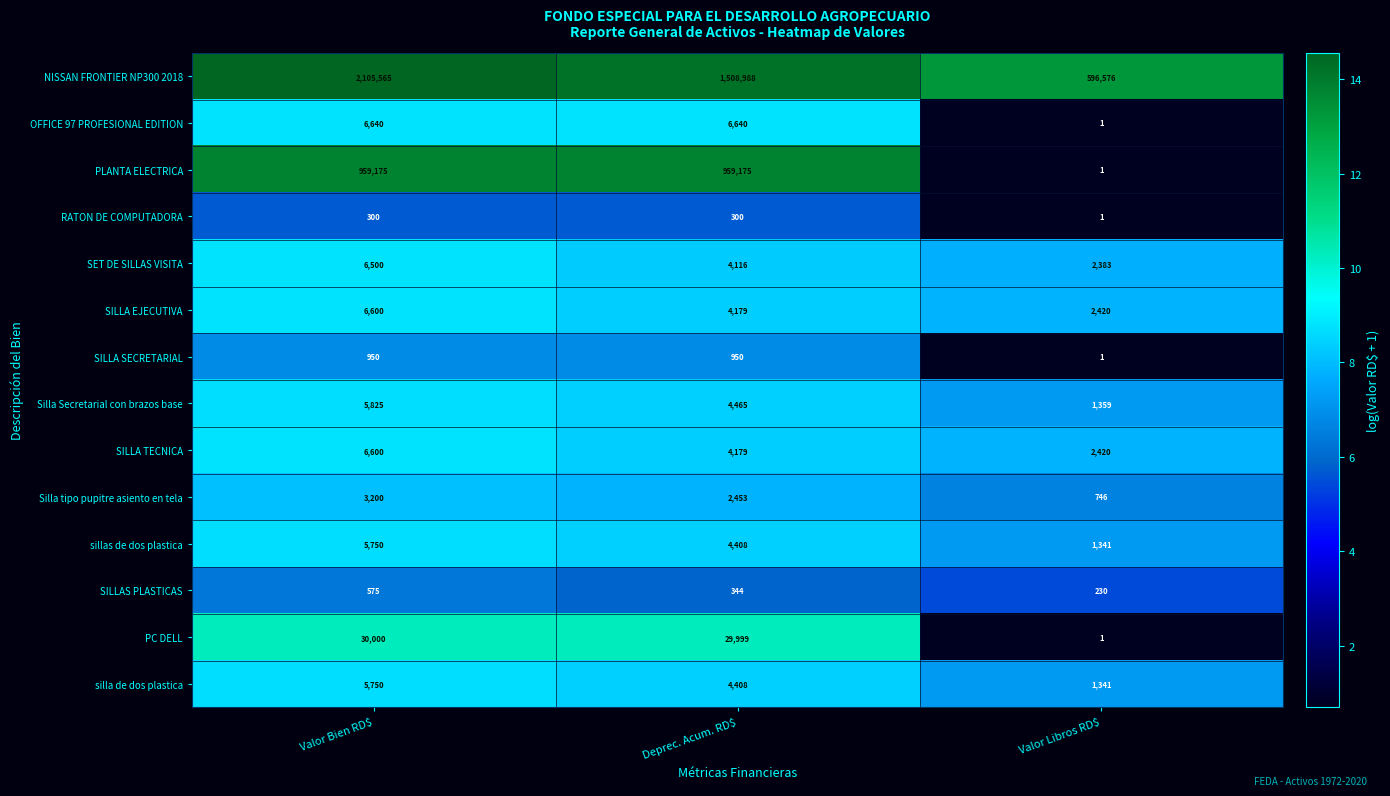

Which series has the largest total across all categories?

NISSAN FRONTIER NP300 2018